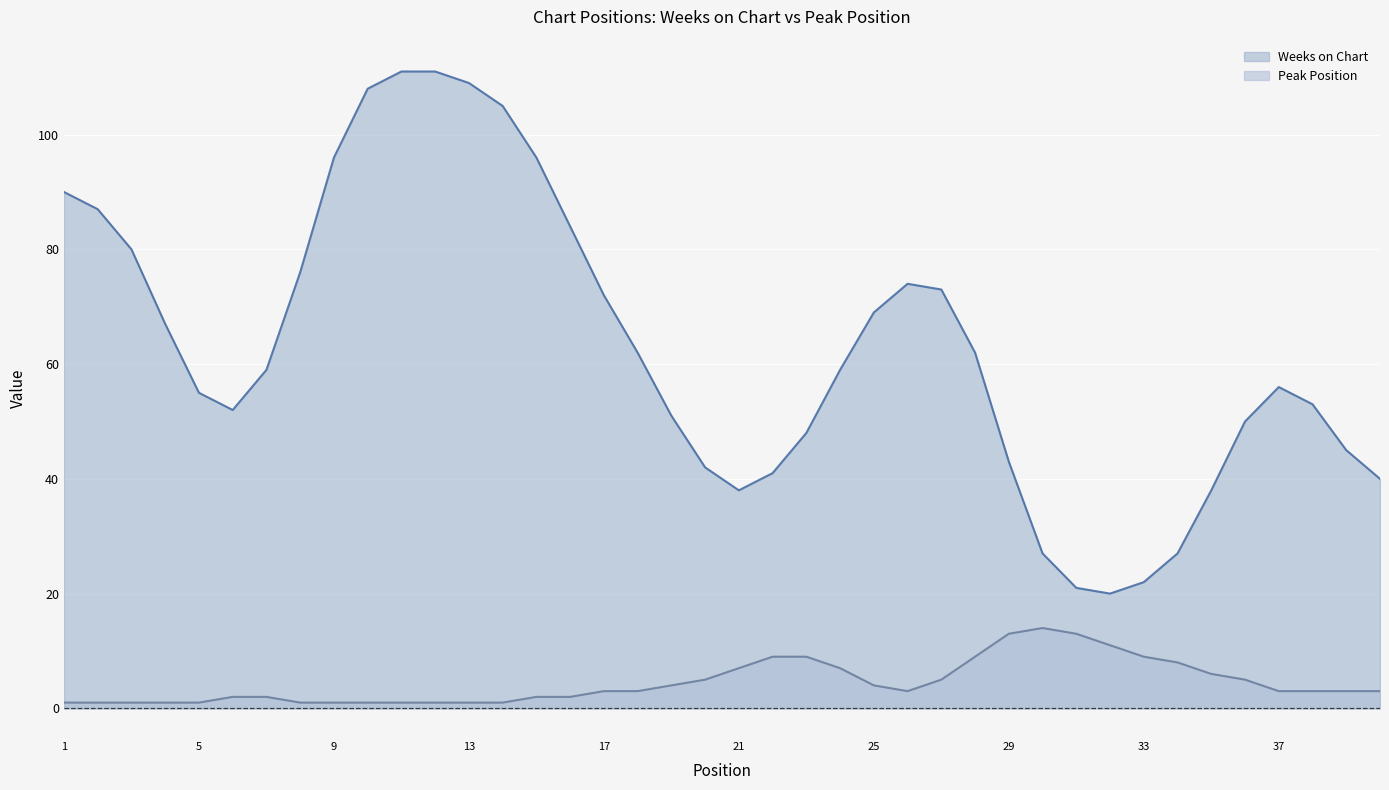

Which series has the largest total across all categories?

Weeks on Chart